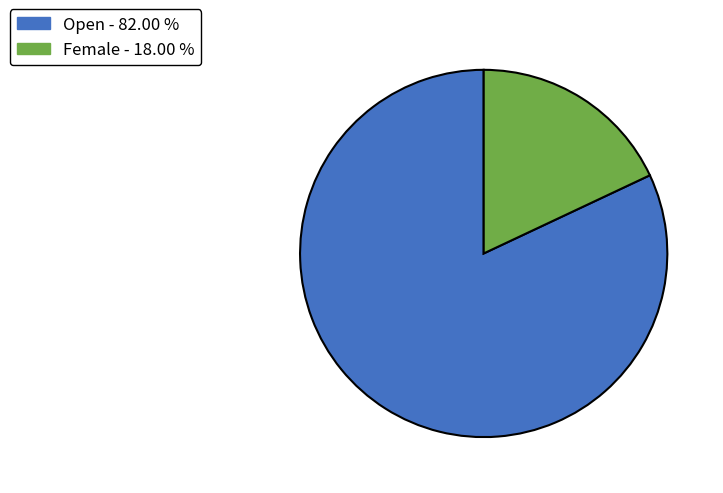

What is the smallest slice in the pie chart?

Female - 18.00 %